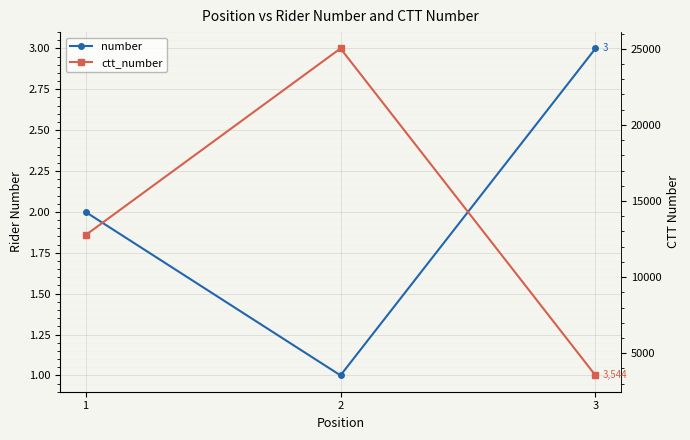

What is the greatest value displayed?

25021